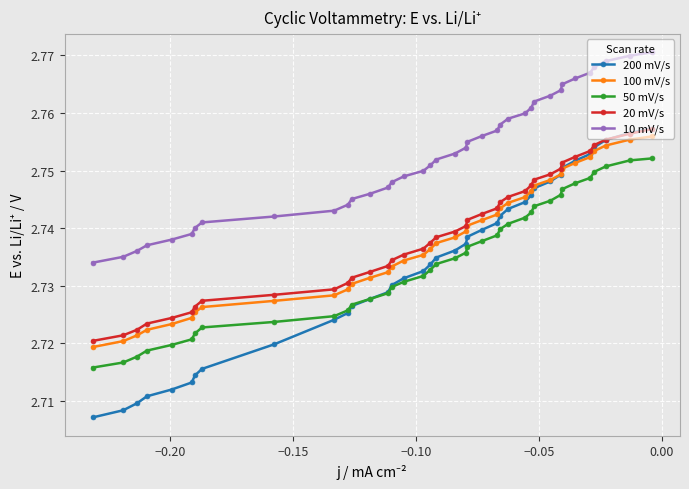

Reading left to right, transcribe all the data shown in this chart.

200 mV/s: 2.8	2.8	2.8	2.8	2.8	2.8	2.8	2.7	2.7	2.7	2.7	2.7	2.7	2.7	2.7	2.7	2.7	2.7	2.7	2.7	2.7	2.7	2.7	2.7	2.7	2.7	2.7	2.7	2.7	2.7	2.7	2.7	2.7	2.7	2.7	2.7	2.7	2.7
100 mV/s: 2.8	2.8	2.8	2.8	2.8	2.8	2.8	2.7	2.7	2.7	2.7	2.7	2.7	2.7	2.7	2.7	2.7	2.7	2.7	2.7	2.7	2.7	2.7	2.7	2.7	2.7	2.7	2.7	2.7	2.7	2.7	2.7	2.7	2.7	2.7	2.7	2.7	2.7
50 mV/s: 2.8	2.8	2.8	2.7	2.7	2.7	2.7	2.7	2.7	2.7	2.7	2.7	2.7	2.7	2.7	2.7	2.7	2.7	2.7	2.7	2.7	2.7	2.7	2.7	2.7	2.7	2.7	2.7	2.7	2.7	2.7	2.7	2.7	2.7	2.7	2.7	2.7	2.7
20 mV/s: 2.8	2.8	2.8	2.8	2.8	2.8	2.8	2.8	2.7	2.7	2.7	2.7	2.7	2.7	2.7	2.7	2.7	2.7	2.7	2.7	2.7	2.7	2.7	2.7	2.7	2.7	2.7	2.7	2.7	2.7	2.7	2.7	2.7	2.7	2.7	2.7	2.7	2.7
10 mV/s: 2.8	2.8	2.8	2.8	2.8	2.8	2.8	2.8	2.8	2.8	2.8	2.8	2.8	2.8	2.8	2.8	2.8	2.8	2.8	2.8	2.8	2.7	2.7	2.7	2.7	2.7	2.7	2.7	2.7	2.7	2.7	2.7	2.7	2.7	2.7	2.7	2.7	2.7